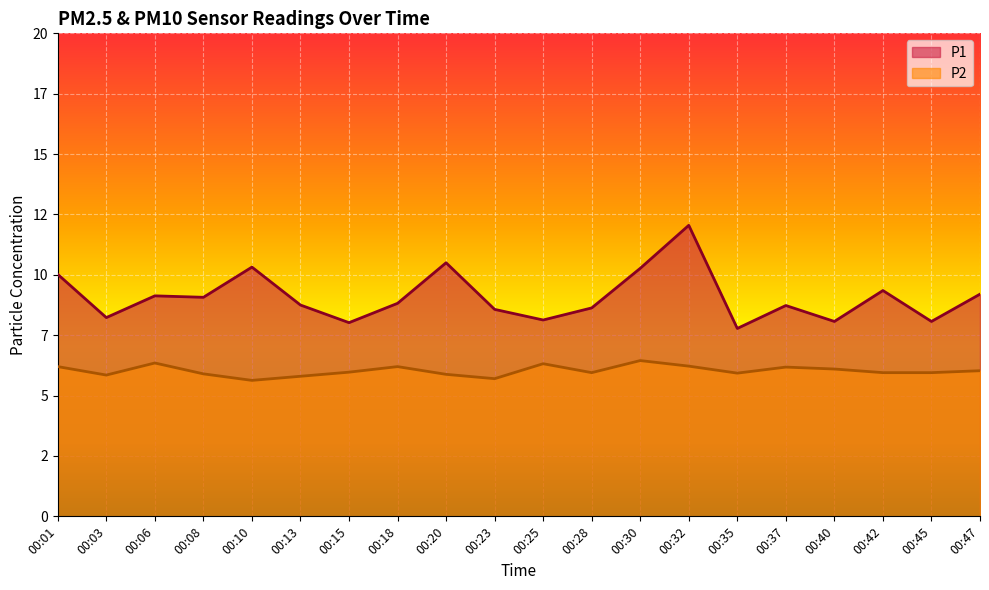

Which series has the largest total across all categories?

P1